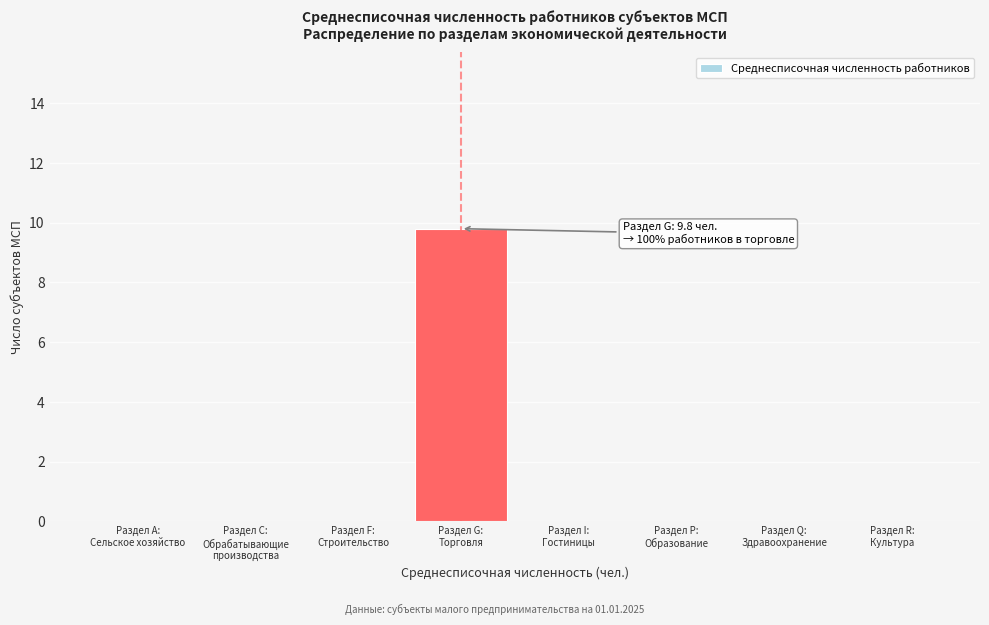

What is the maximum value shown in the chart?

9.8